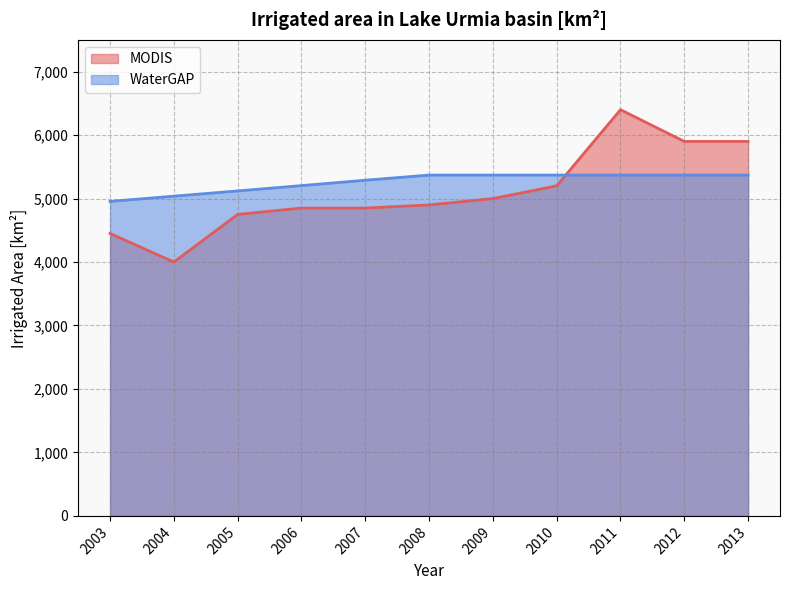

What is the value of the WaterGAP point at the 3rd from the left?

5120